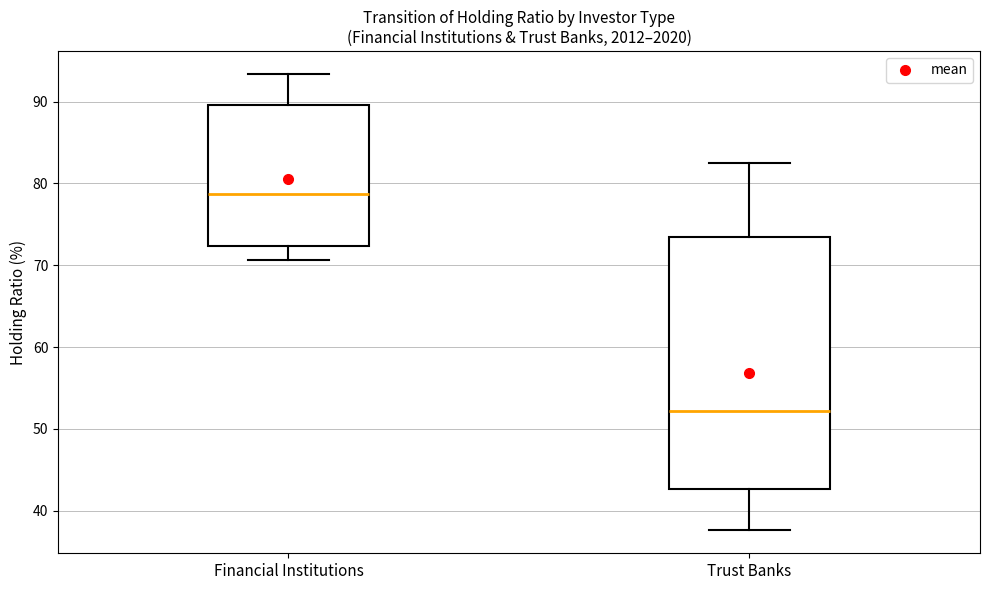

Comparing the boxes themselves (not the whiskers), which one is the tallest?

Trust Banks